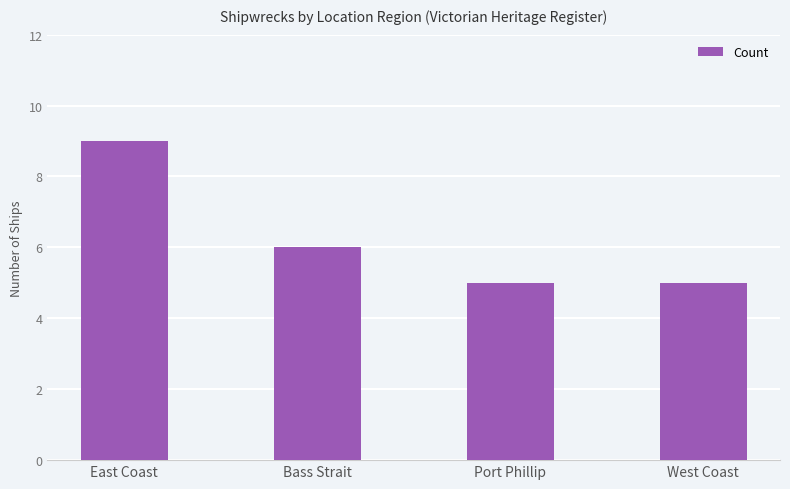

What is the greatest value displayed?

9